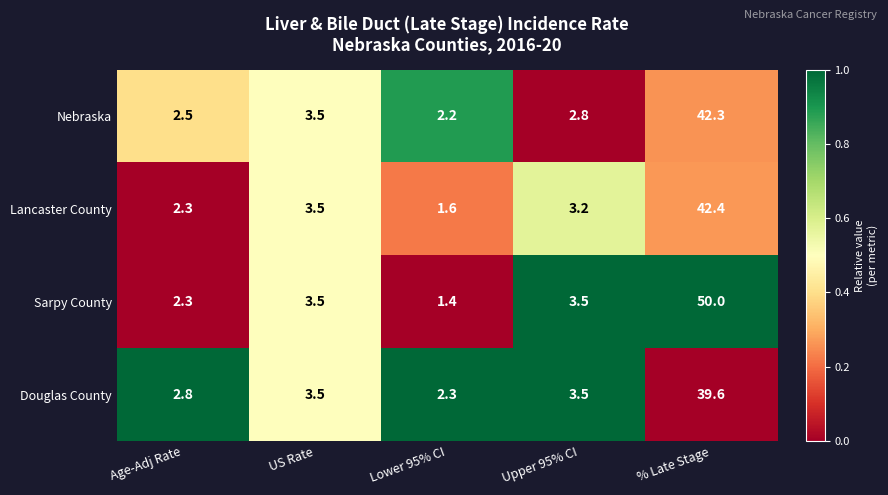

The value of Douglas County at US Rate is 2.4. True or false?

False